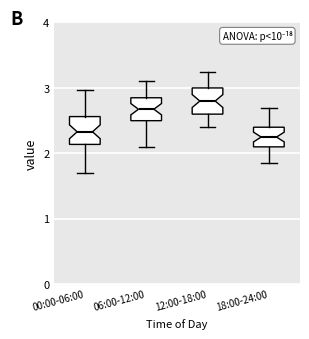

Reading left to right, read every box against the y-axis: the position of its median line, the range the box covers, and the ends of its whiskers. The values are not printed on the chart, so give them approximately, as read against the axis.

00:00-06:00: median 2.3, box 2.1 to 2.6, whiskers 1.7 to 3.0
06:00-12:00: median 2.7, box 2.5 to 2.9, whiskers 2.1 to 3.1
12:00-18:00: median 2.8, box 2.6 to 3.0, whiskers 2.4 to 3.3
18:00-24:00: median 2.3, box 2.1 to 2.4, whiskers 1.9 to 2.7